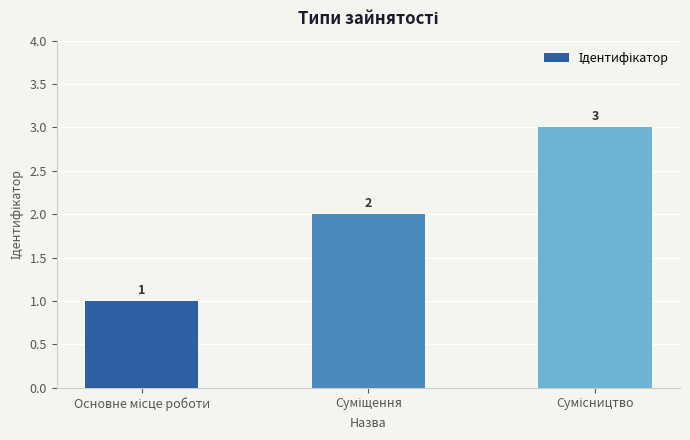

What is the greatest value displayed?

3